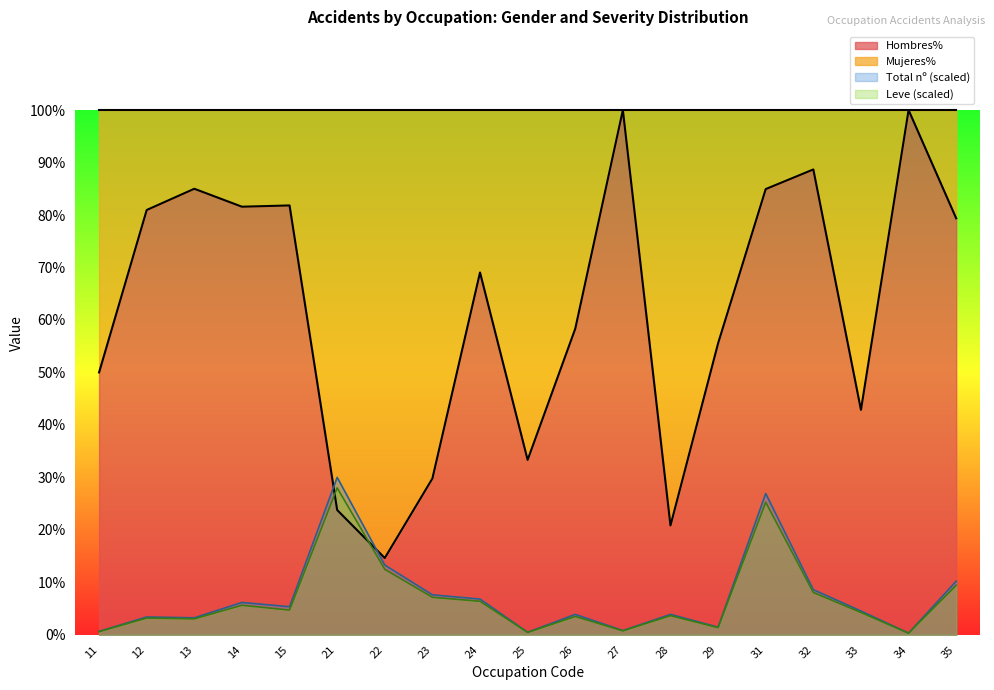

Which series has the largest range (max minus min)?

Hombres%